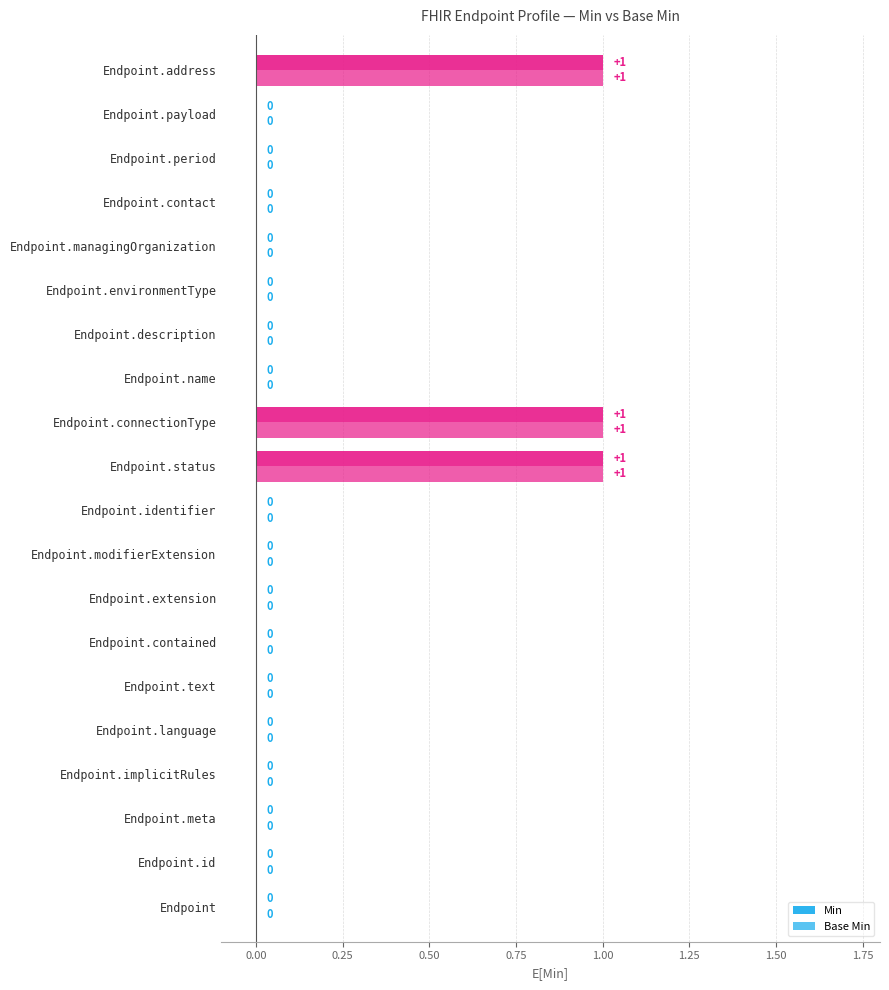

Count the number of data series in this chart.

2